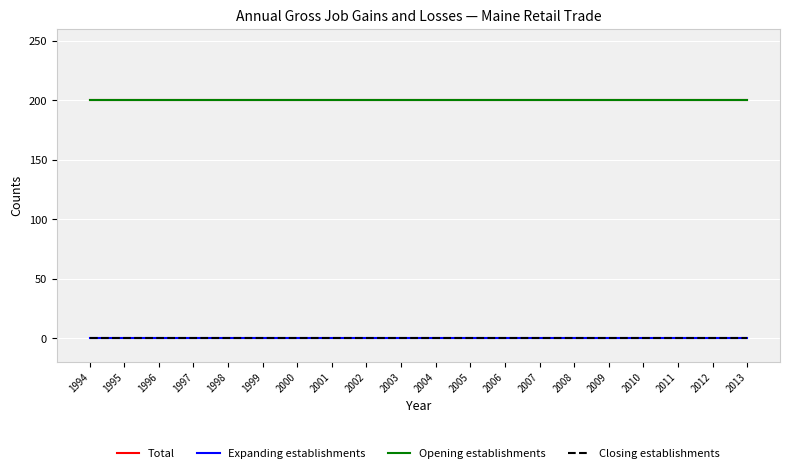

Which series has the largest range (max minus min)?

Total